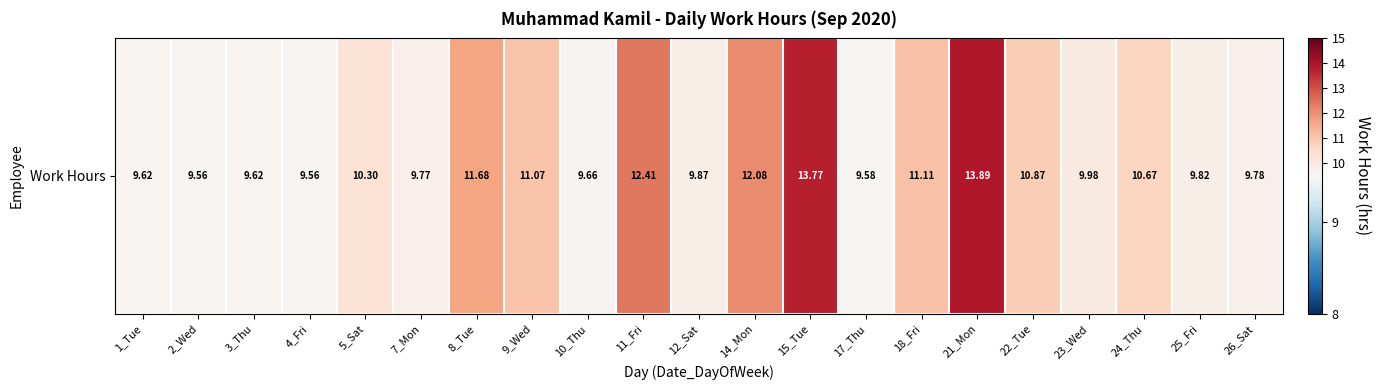

What is the greatest value displayed?

13.9